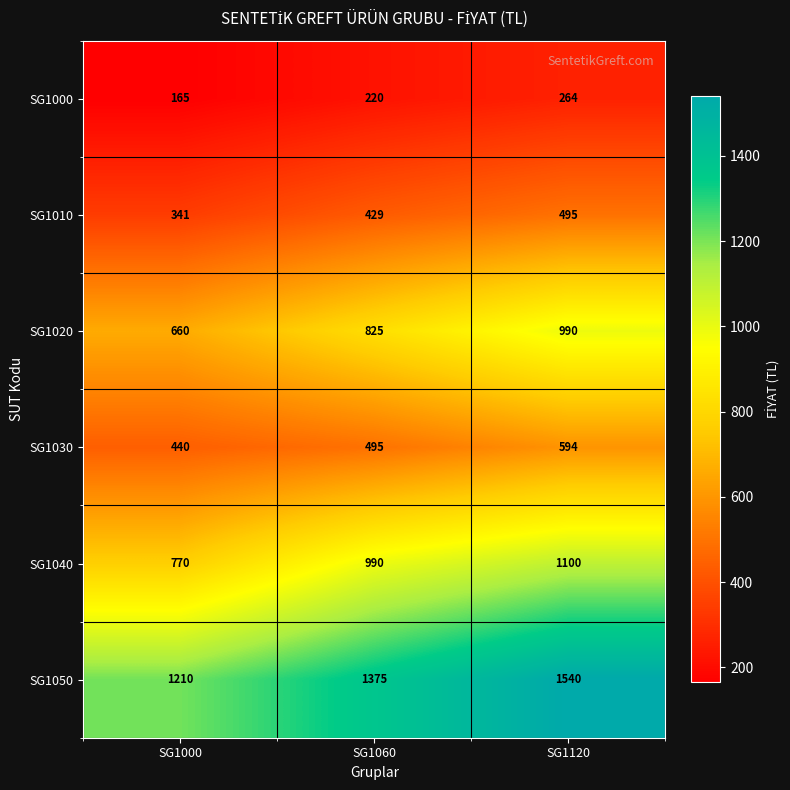

What is the difference between the highest and lowest values at SG1000?

1045